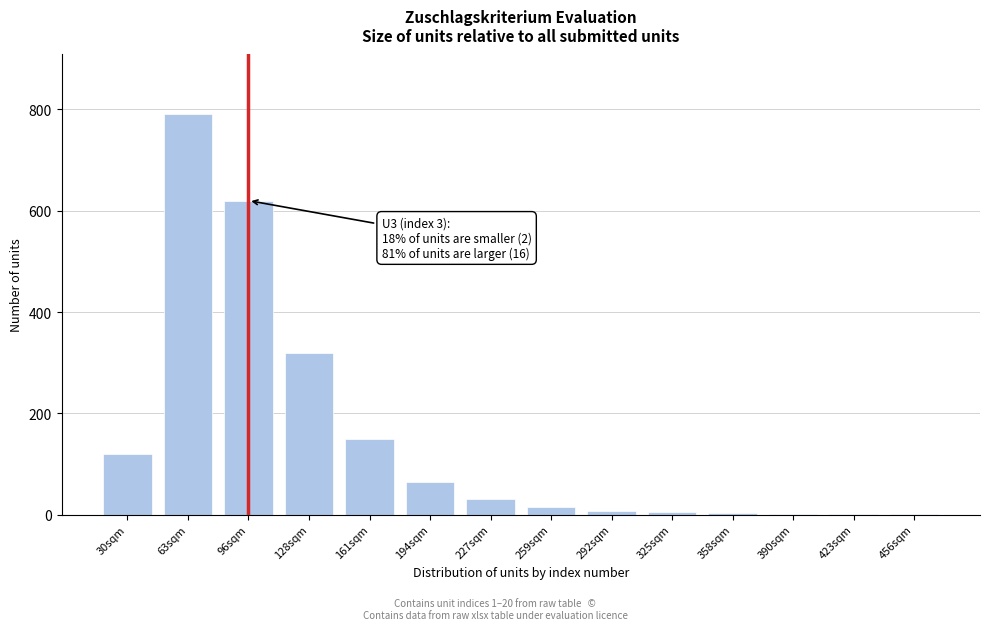

What is the sum of all values?

2130